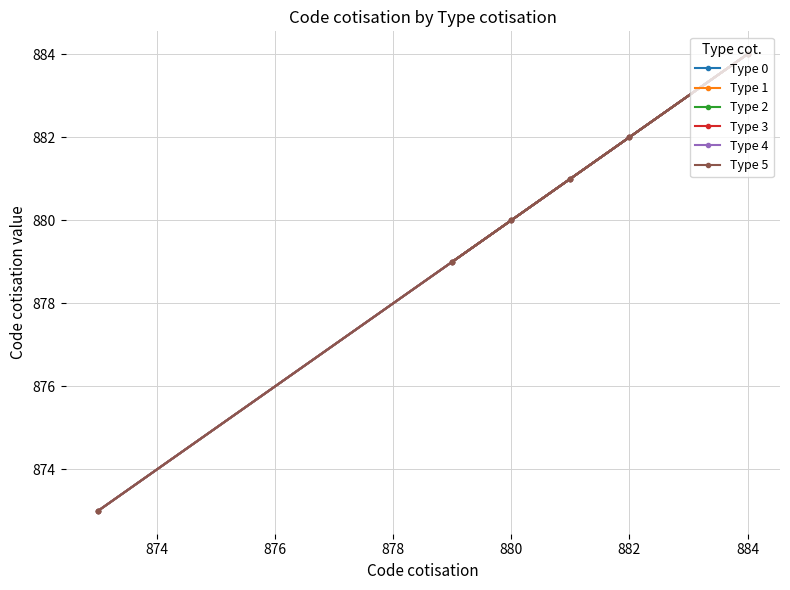

Does the chart have visible grid lines?

Yes